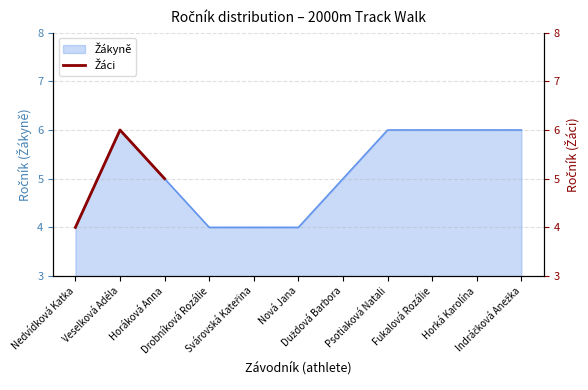

Which category has the highest value across all series?

Veselková Adéla